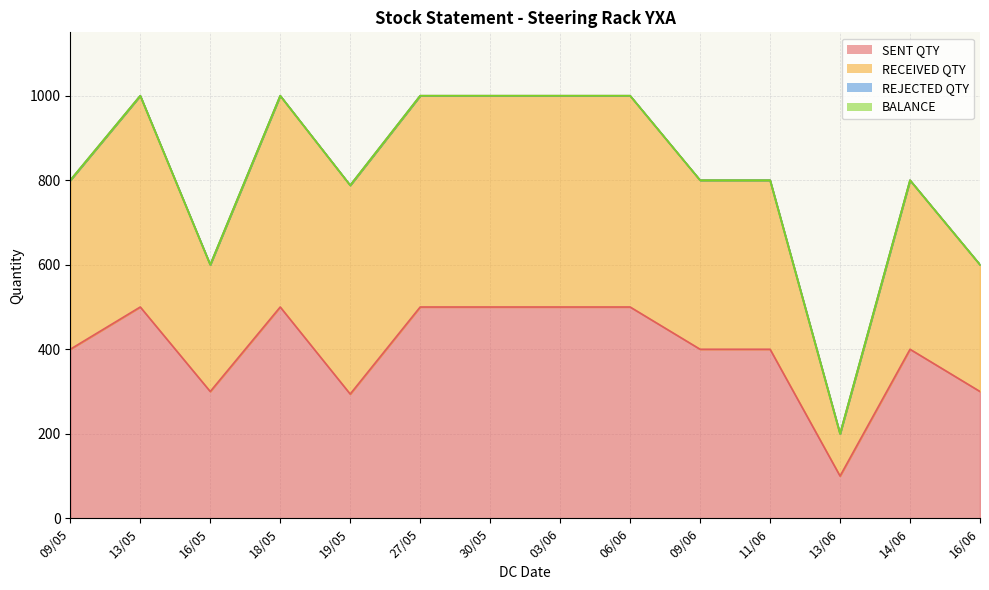

What is the minimum value for RECEIVED QTY?

100